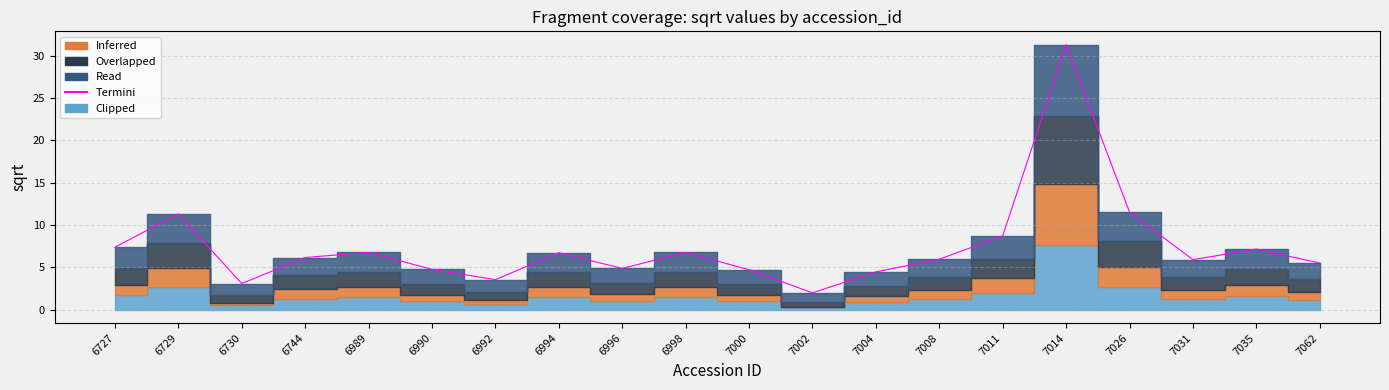

Reading right to left, extract all data points from this chart.

7062=5.5	7035=7.2	7031=5.9	7026=11.5	7014=31.3	7011=8.7	7008=6.0	7004=4.5	7002=2.0	7000=4.7	6998=6.8	6996=4.9	6994=6.7	6992=3.5	6990=4.8	6989=6.8	6744=6.2	6730=3.1	6729=11.3	6727=7.4